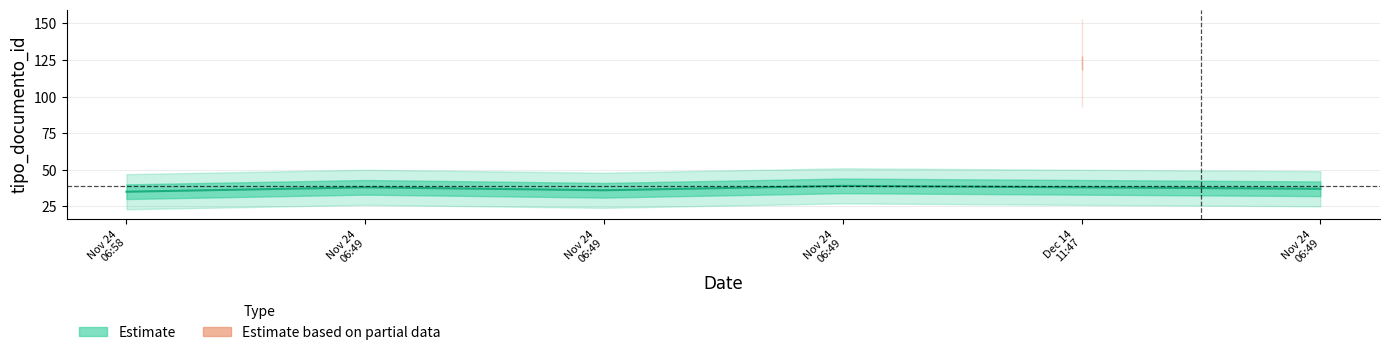

What value does the data have at 2022-11-24 06:49:02?

39